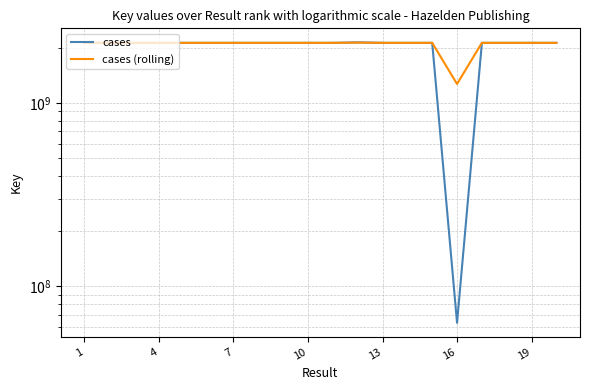

How many intersections are there between cases and cases (rolling)?

11